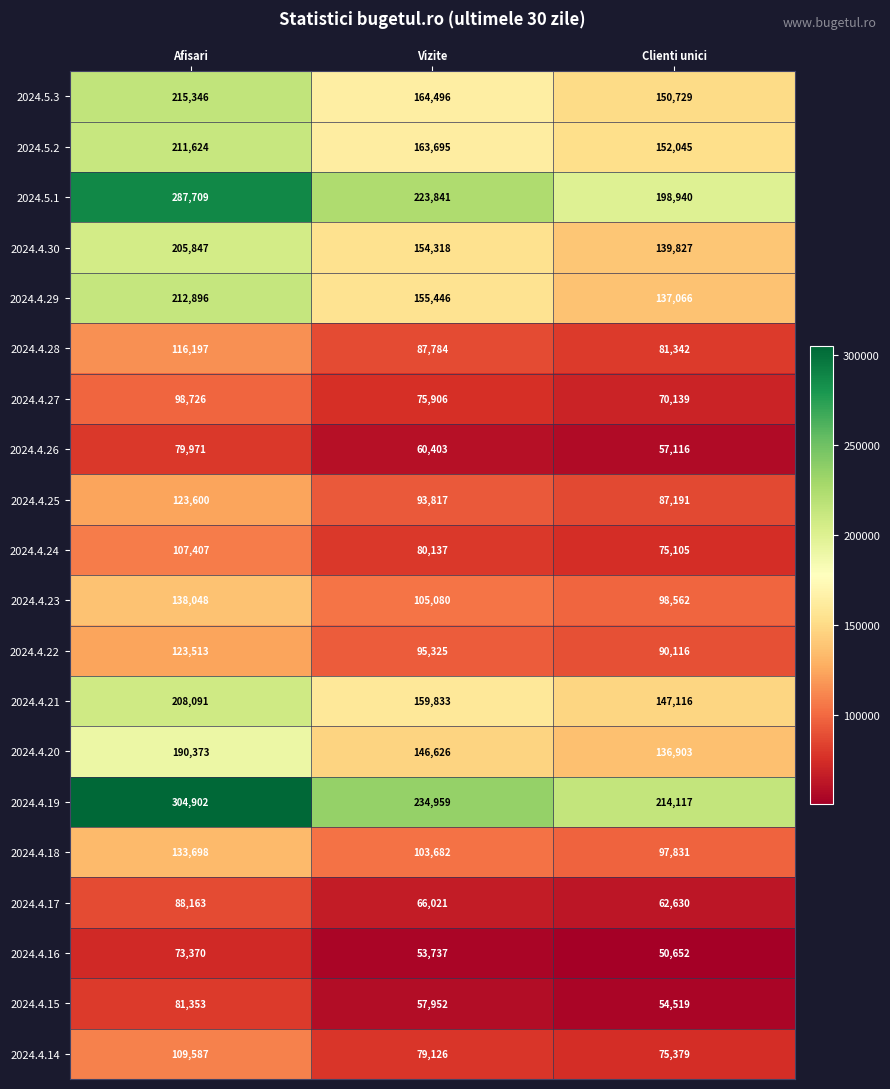

What is the difference between the second highest and minimum values in the 2024.5.3 series?

13767